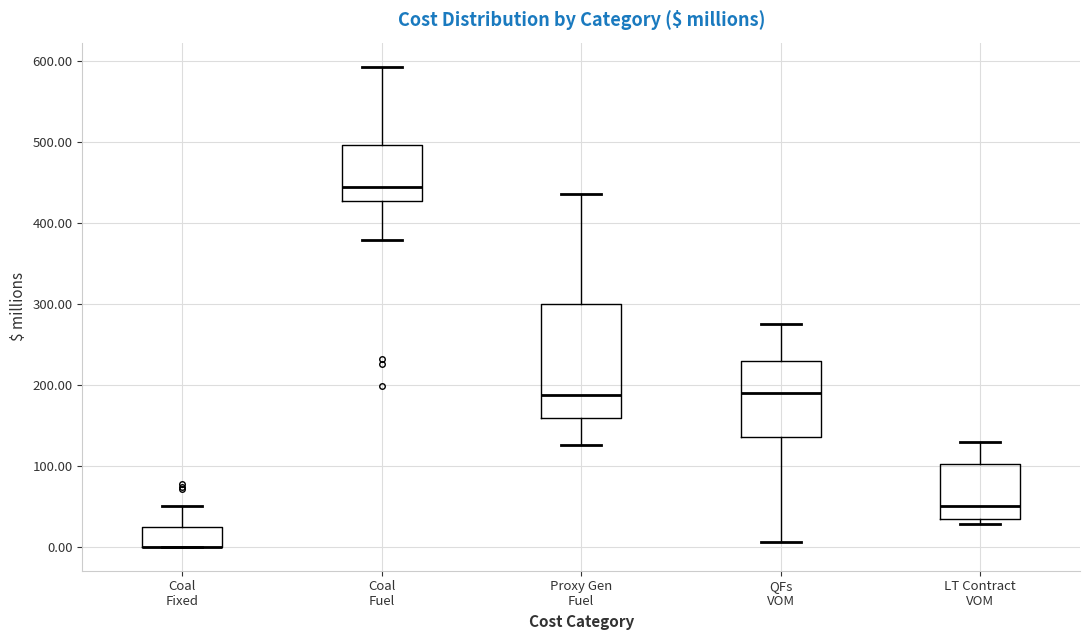

Which box is the tallest, from its lower edge to its upper edge?

Proxy Gen Fuel